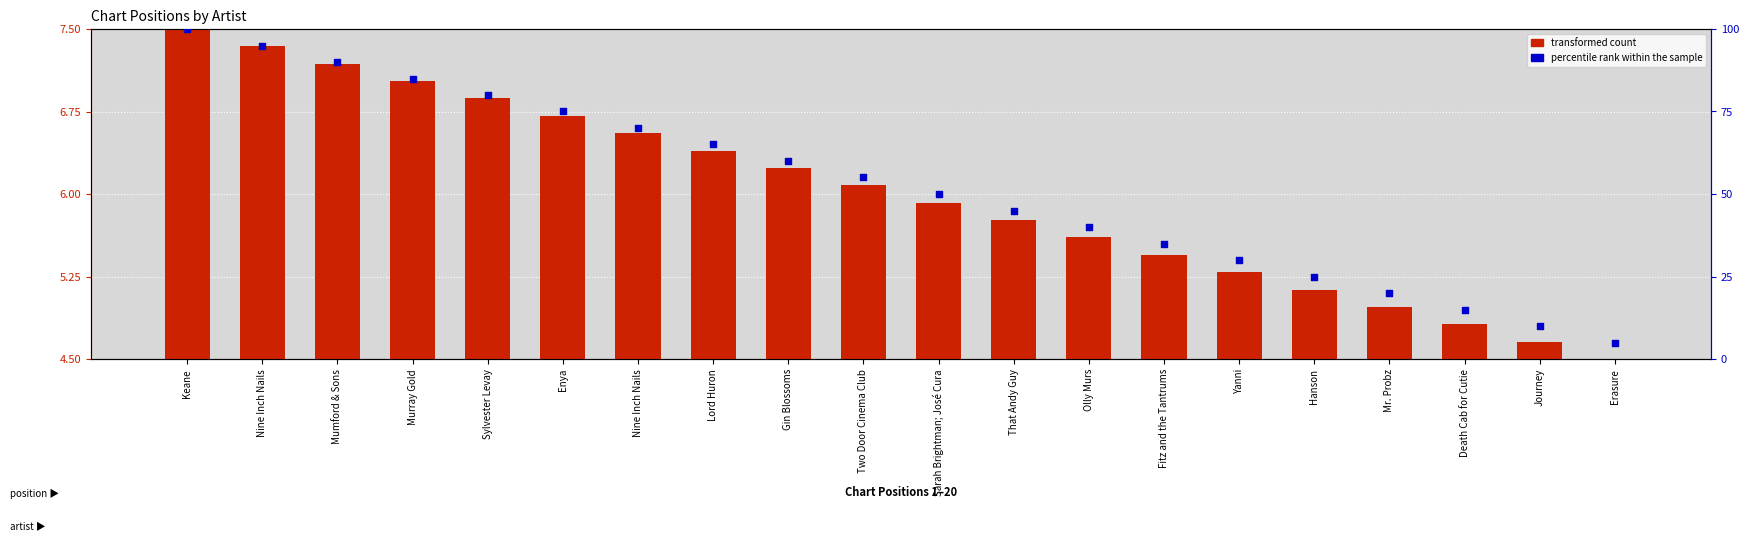

Is the value of transformed count at Fitz and the Tantrums greater than the value of percentile rank within the sample at Fitz and the Tantrums?

No